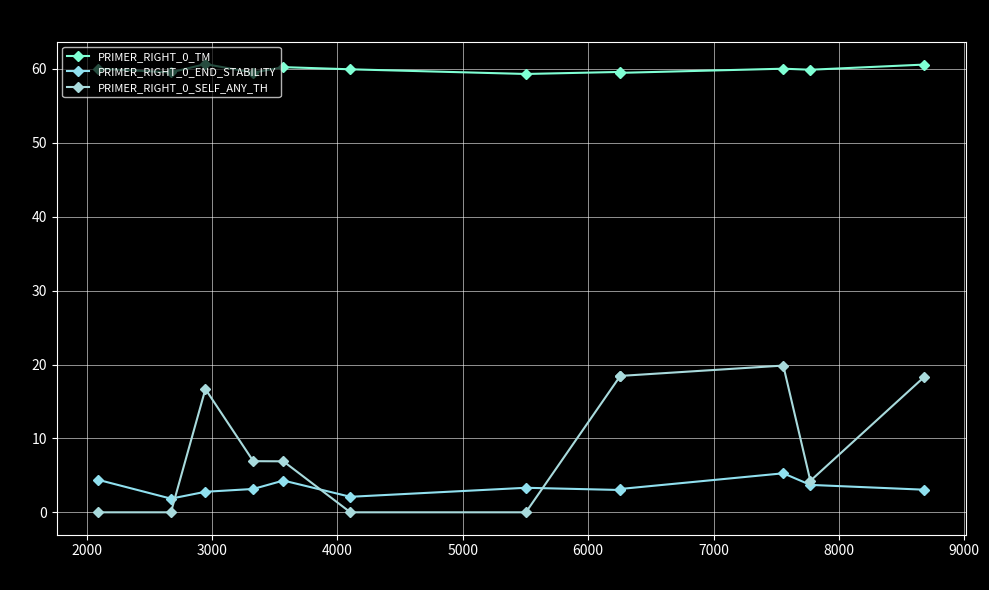

How many distinct data groups are displayed?

3